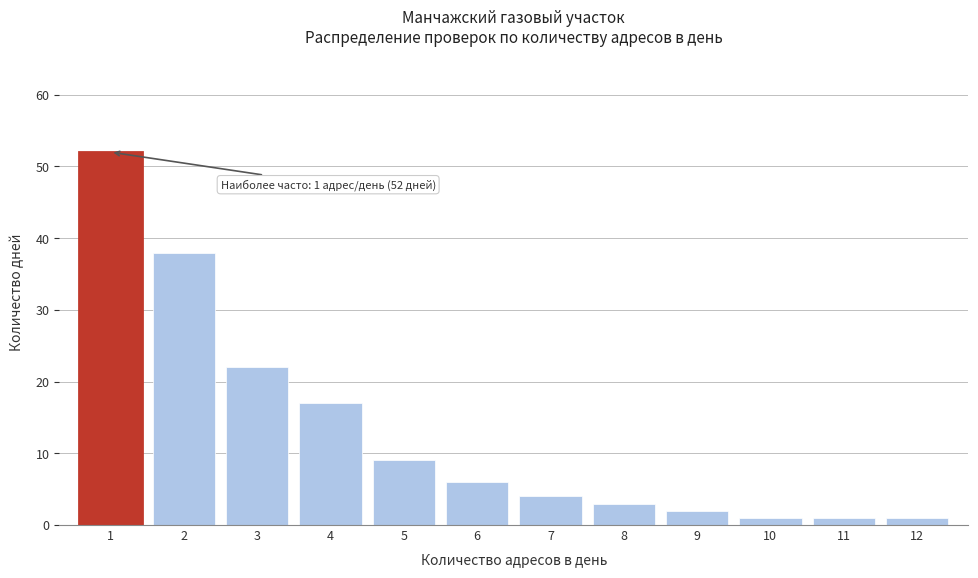

Reading right to left, transcribe all the data shown in this chart.

1	1	1	2	3	4	6	9	17	22	38	52